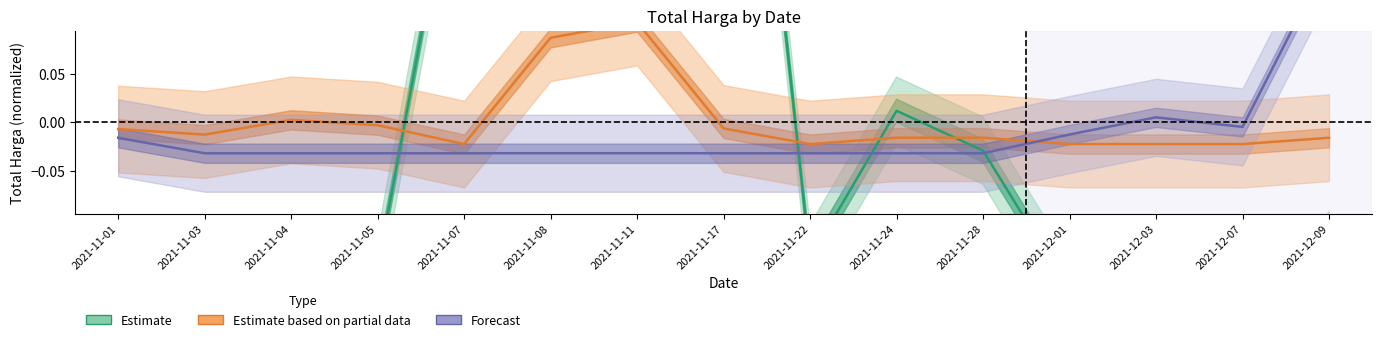

At how many categories does at least one series exceed 0?

8